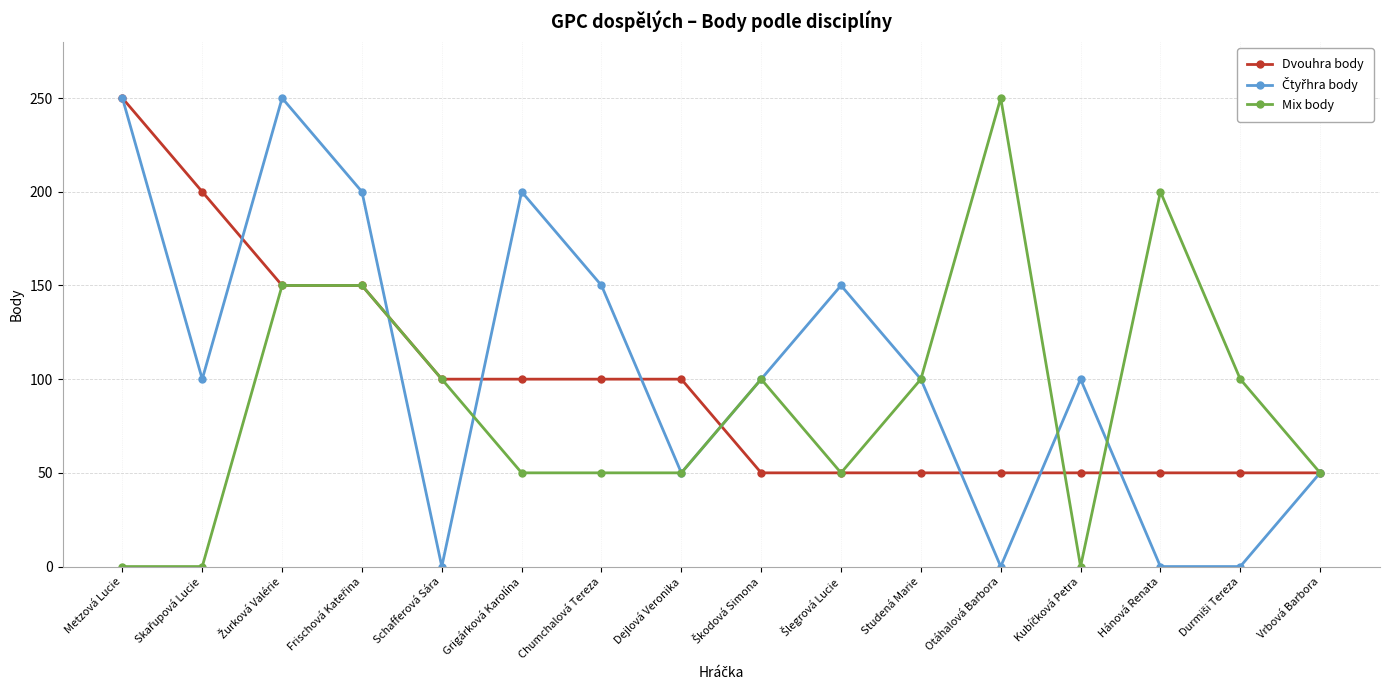

What is the total value across all series at Metzová Lucie?

500